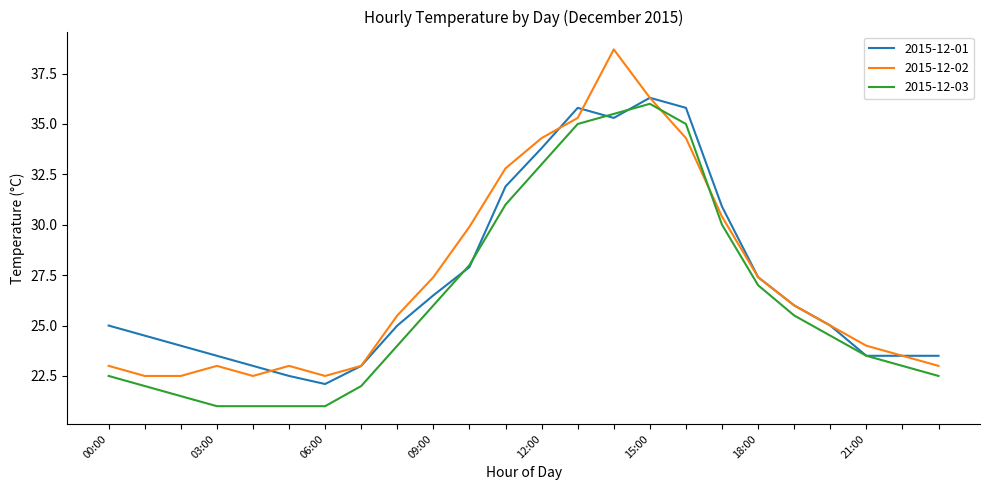

What are all the series names shown in the legend?

2015-12-01, 2015-12-02, 2015-12-03